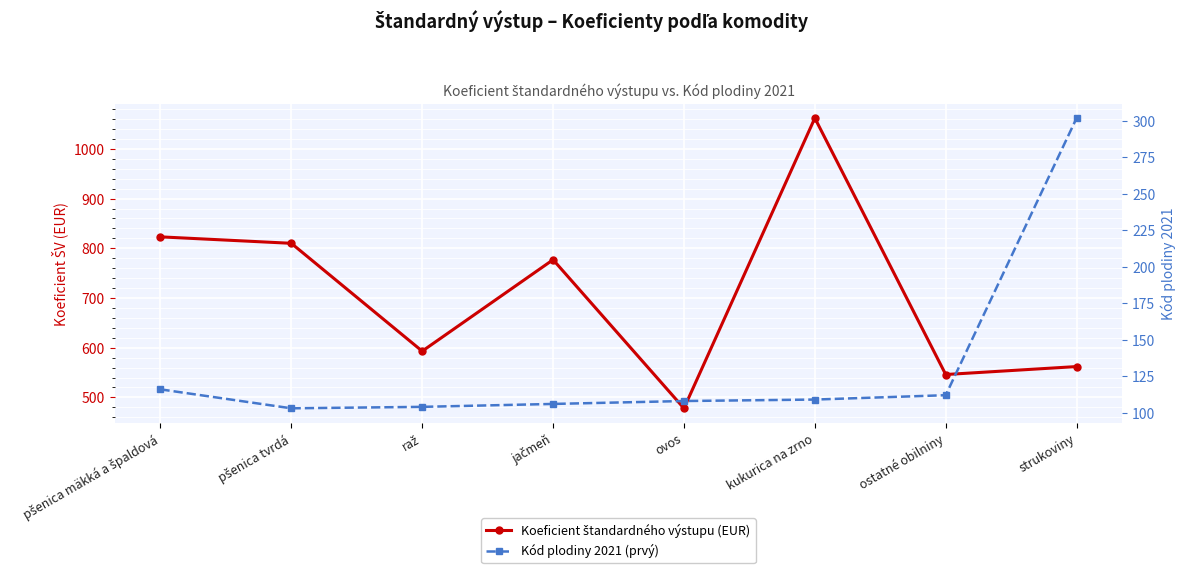

Where does the Kód plodiny 2021 (prvý) series first go above 109?

pšenica mäkká a špaldová